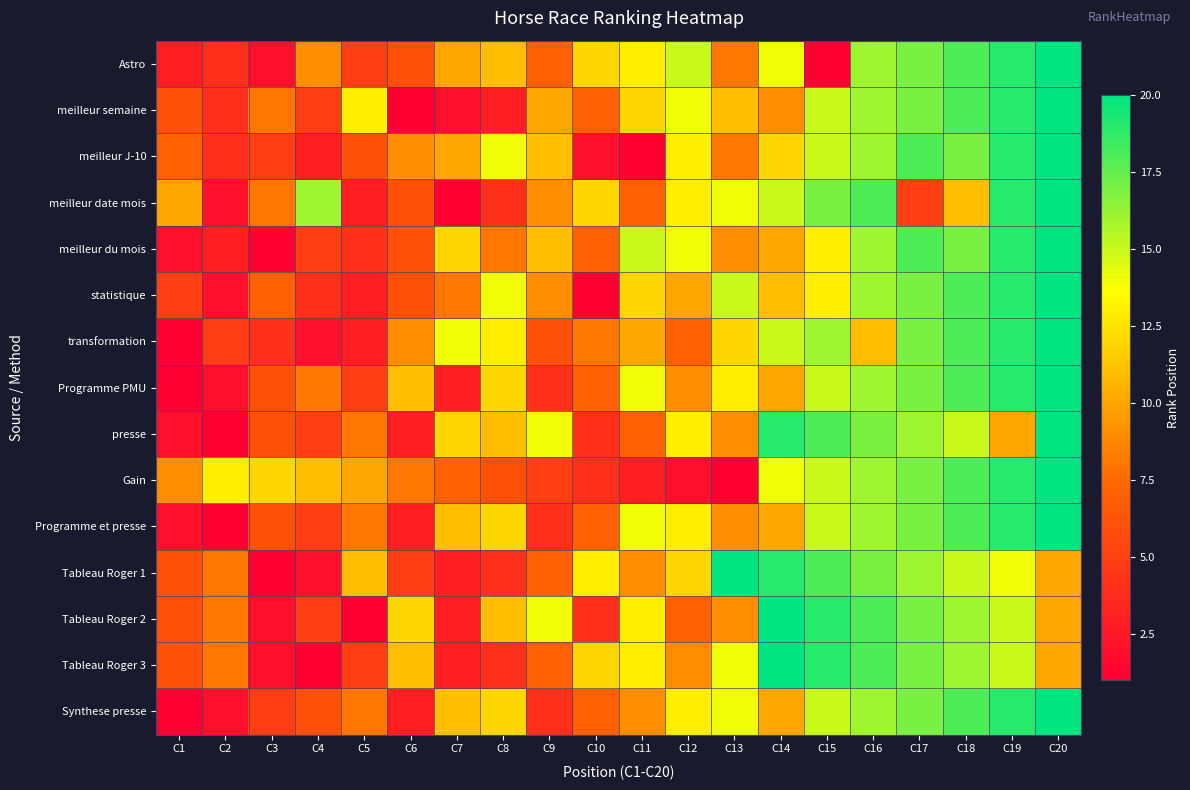

How many categories are shown in the chart?

20